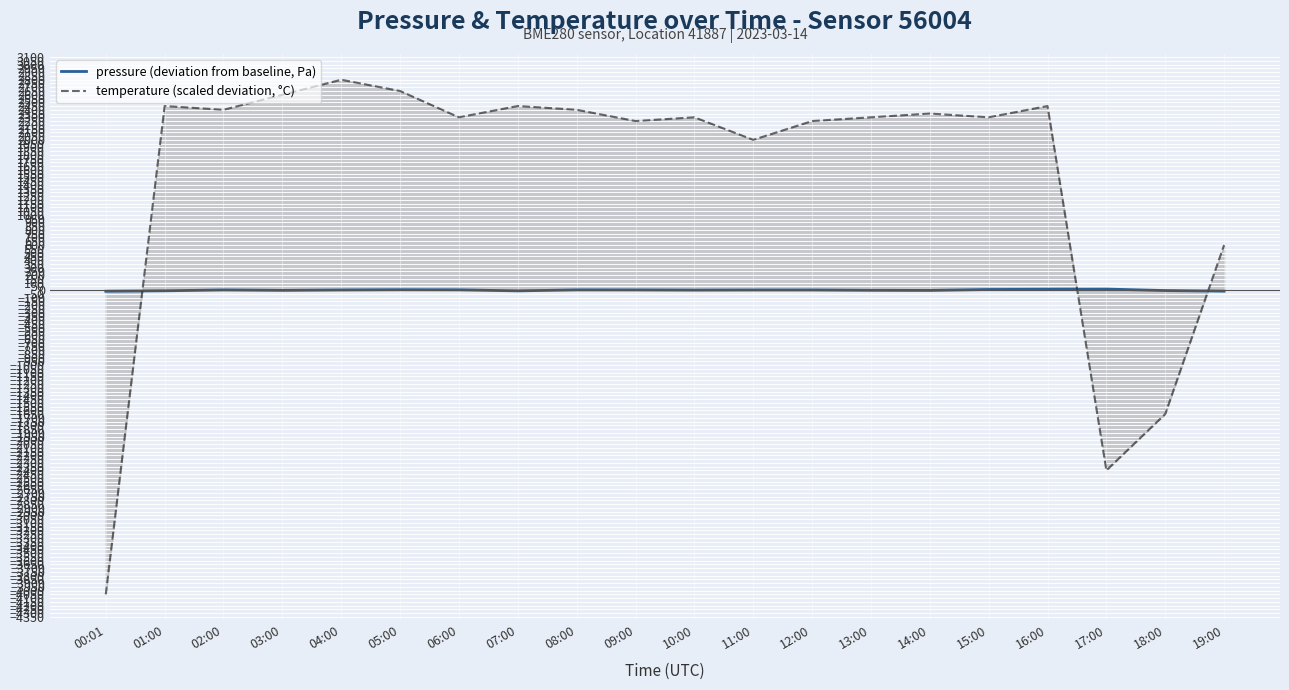

Reading right to left, extract all data points from this chart.

pressure (deviation from baseline, Pa): 19:00=-14.7	18:00=-6.1	17:00=13.5	16:00=11.2	15:00=7.8	14:00=-4.6	13:00=-3.0	12:00=1.3	11:00=1.1	10:00=-0.3	09:00=2.1	08:00=2.7	07:00=-10.5	06:00=3.2	05:00=4.8	04:00=1.6	03:00=-3.7	02:00=1.9	01:00=-9.8	00:01=-15.3
temperature (scaled deviation, °C): 19:00=600.0	18:00=-1650.0	17:00=-2400.0	16:00=2450.0	15:00=2300.0	14:00=2350.0	13:00=2300.0	12:00=2250.0	11:00=2000.0	10:00=2300.0	09:00=2250.0	08:00=2400.0	07:00=2450.0	06:00=2300.0	05:00=2650.0	04:00=2800.0	03:00=2600.0	02:00=2400.0	01:00=2450.0	00:01=-4050.0